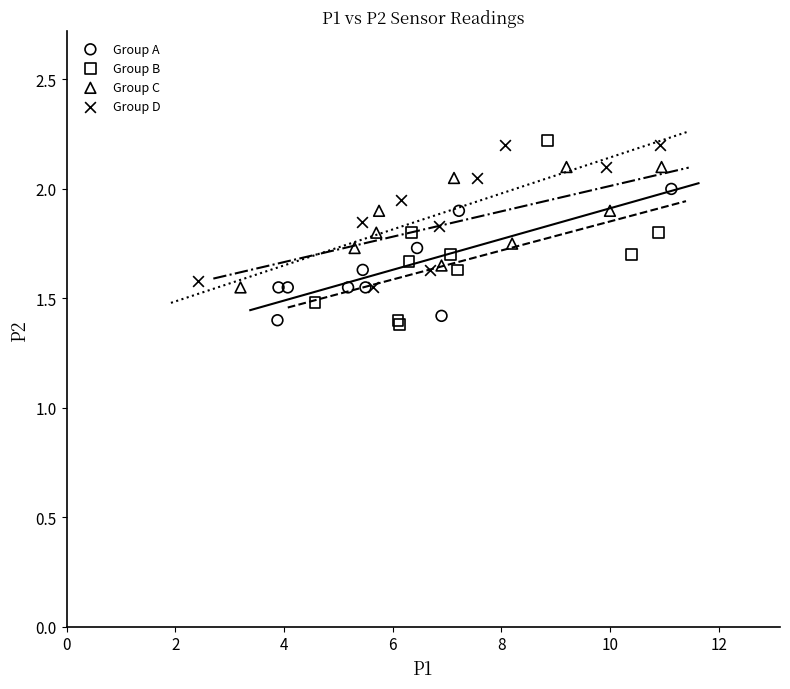

What are all the series names shown in the legend?

Group A, Group B, Group C, Group D